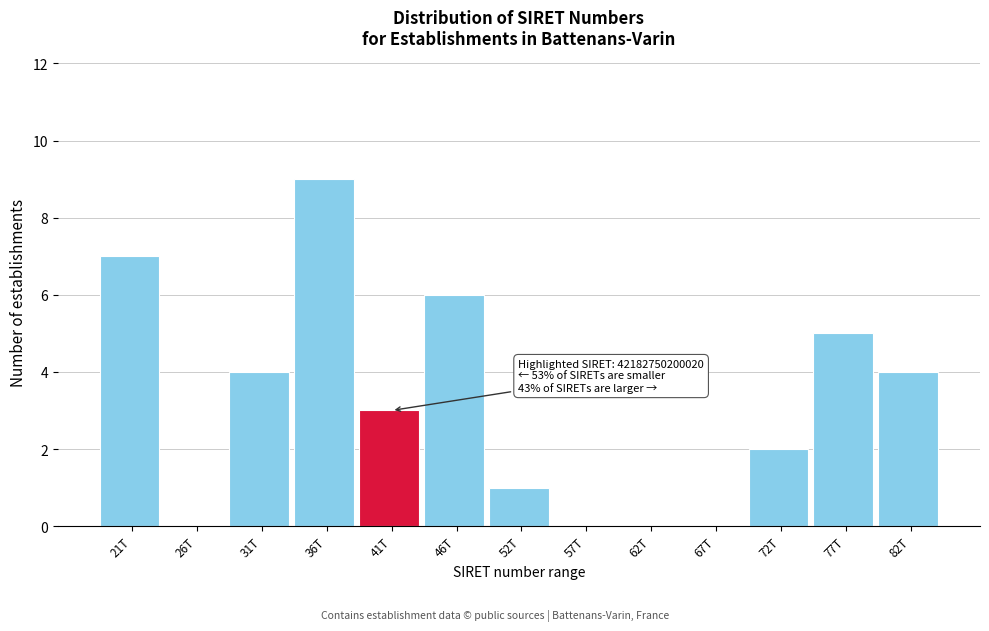

Reading right to left, extract all data points from this chart.

82T=4	77T=5	72T=2	67T=0	62T=0	57T=0	52T=1	46T=6	41T=3	36T=9	31T=4	26T=0	21T=7